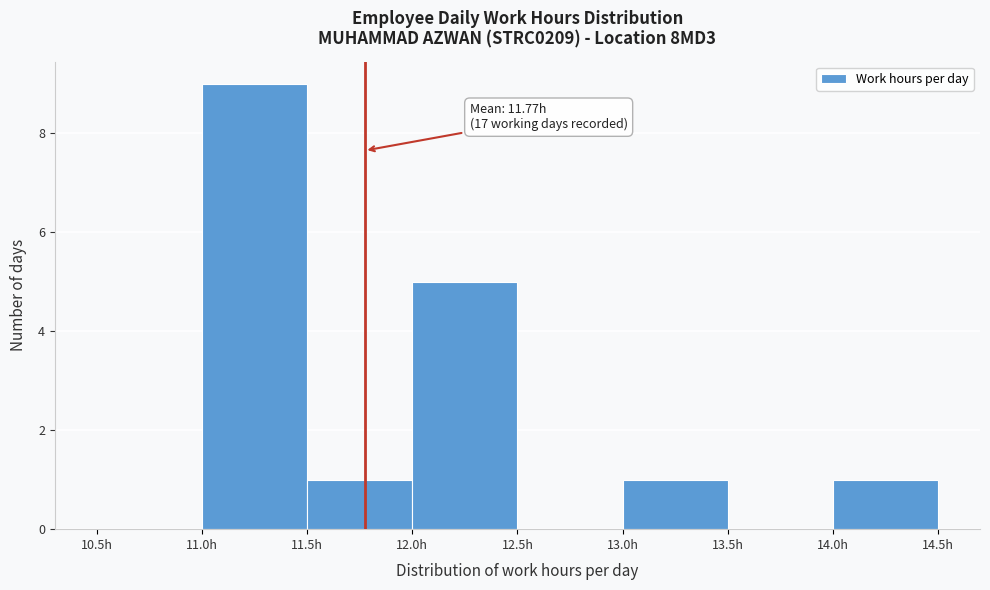

Which range on the x-axis has the tallest bar?

11.0 to 11.5